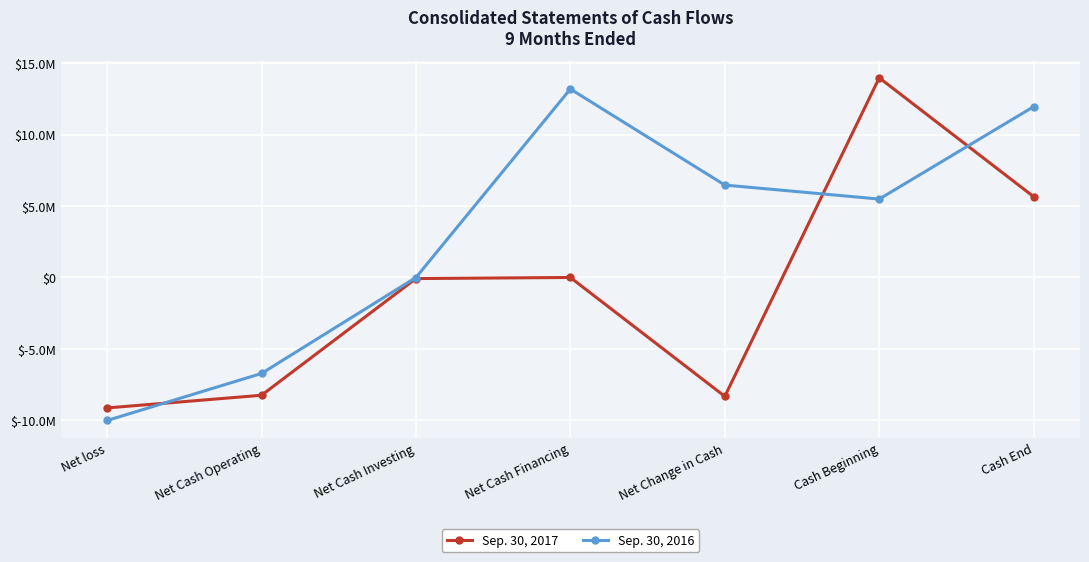

Does the chart have visible grid lines?

Yes